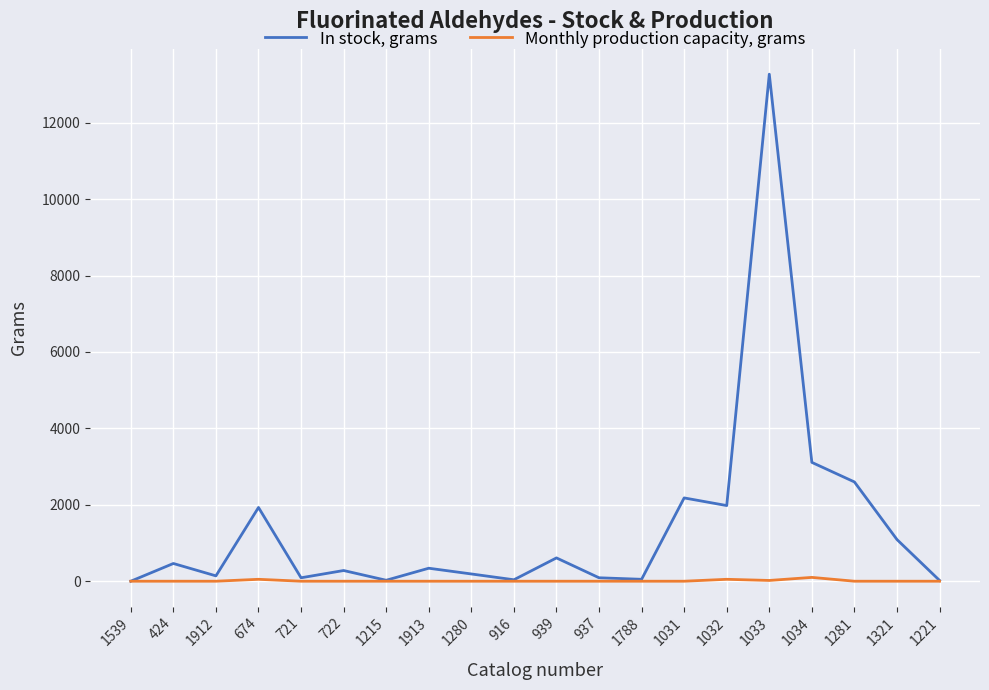

Which series has the widest spread of values?

In stock, grams